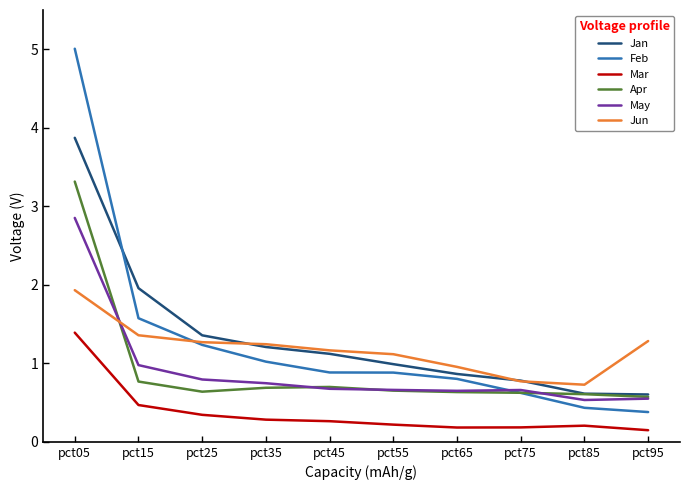

Read the May value at pct05.

2.9